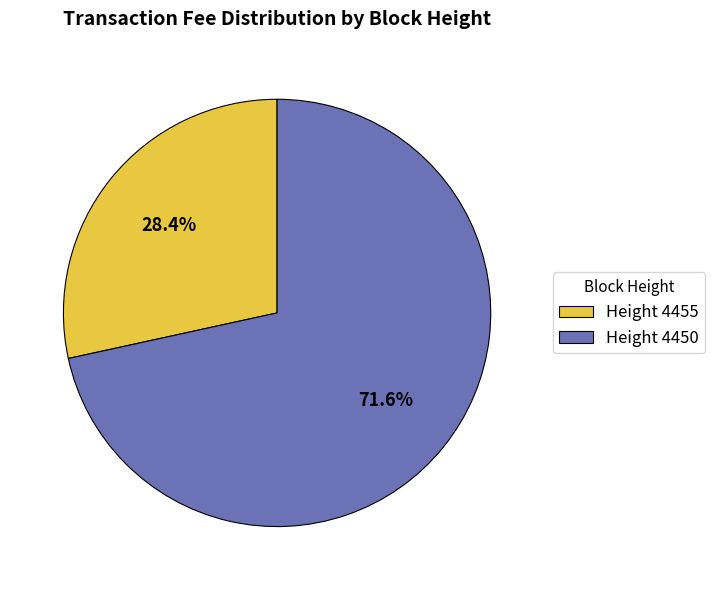

Count the number of slices in the pie.

2